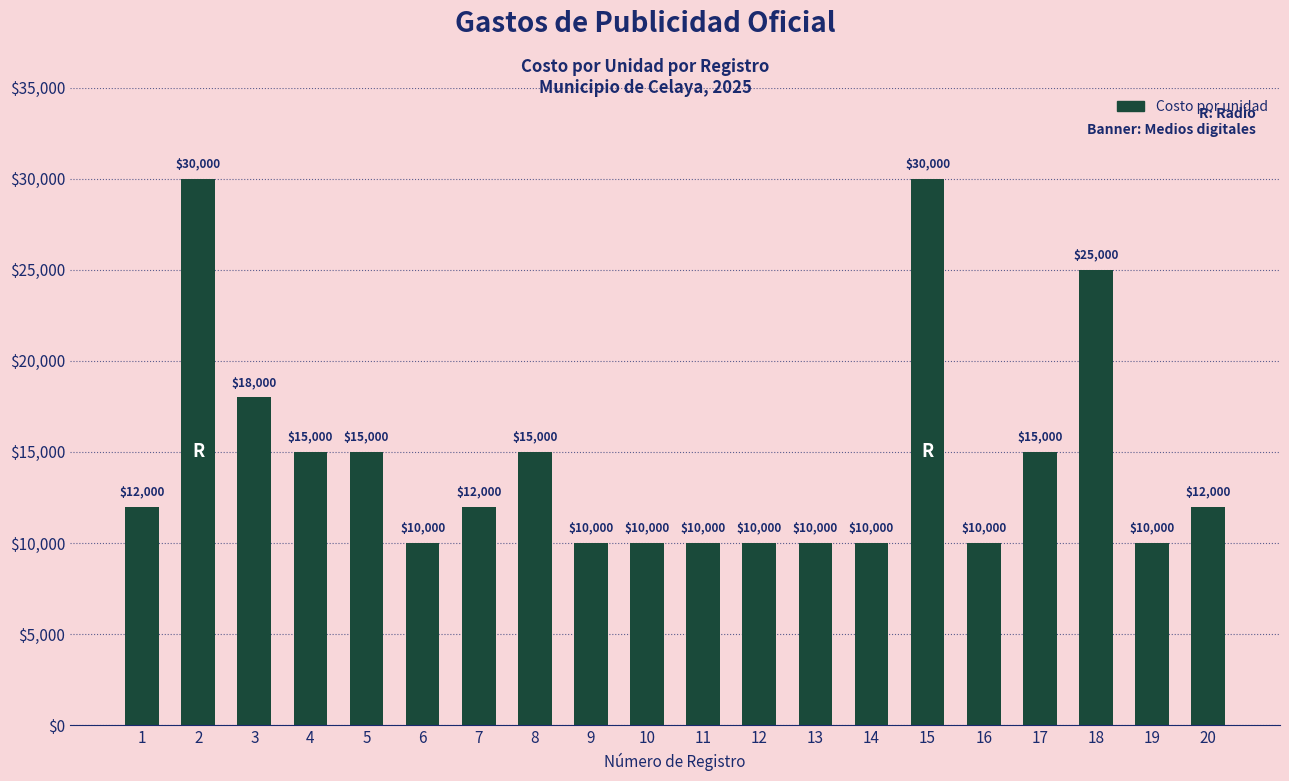

What is the value of the 19th bar from the left?

10000